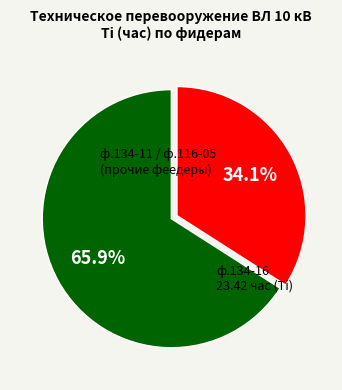

Does any single category account for the majority?

Yes